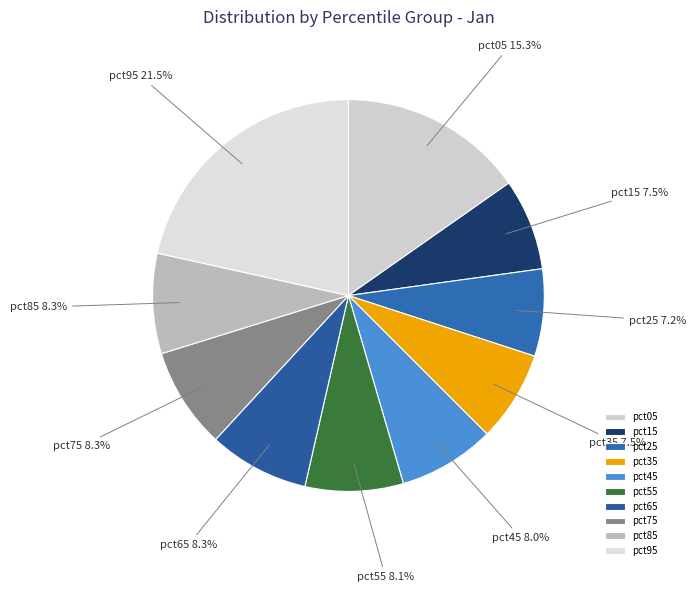

How many segments does this pie chart have?

10